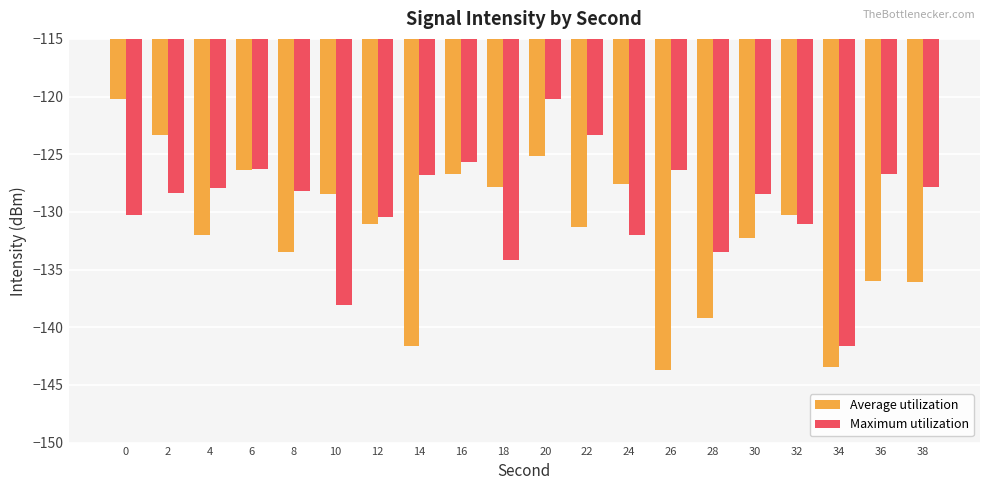

What is the average value of the Average utilization series?

-131.8